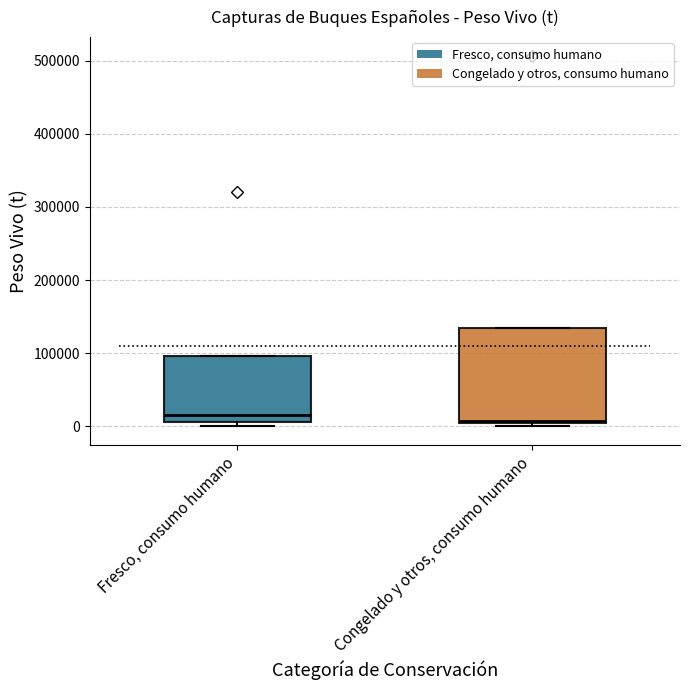

Reading left to right, transcribe this box plot: for each box, give where its median line is, the range the box spans, and where its two whiskers end, as read against the y-axis. The values are not printed on the chart, so give them approximately, as read against the axis.

Fresco, consumo humano: median 20000, box 10000 to 100000, whiskers 0 to 100000
Congelado y otros, consumo humano: median 10000, box 0 to 130000, whiskers 0 (just below the box's lower edge) to 130000